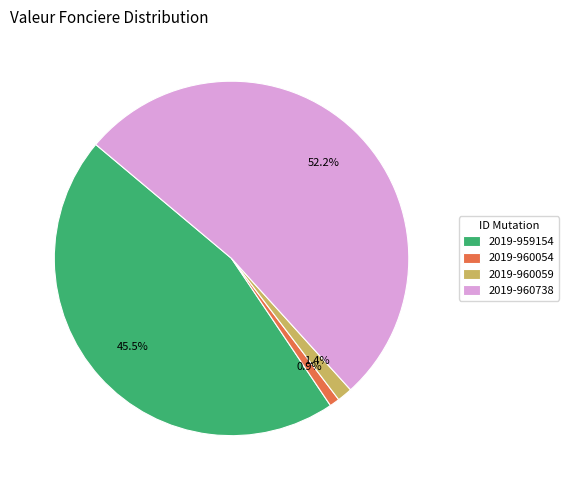

Between 2019-959154 and 2019-960738, which is larger?

2019-960738